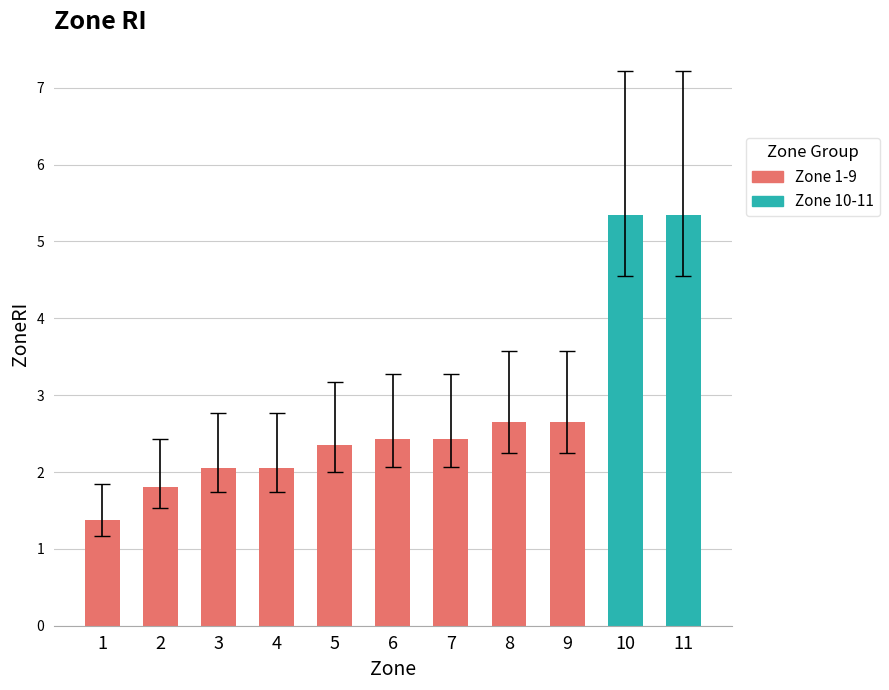

Which label corresponds to the smallest value in the chart?

1